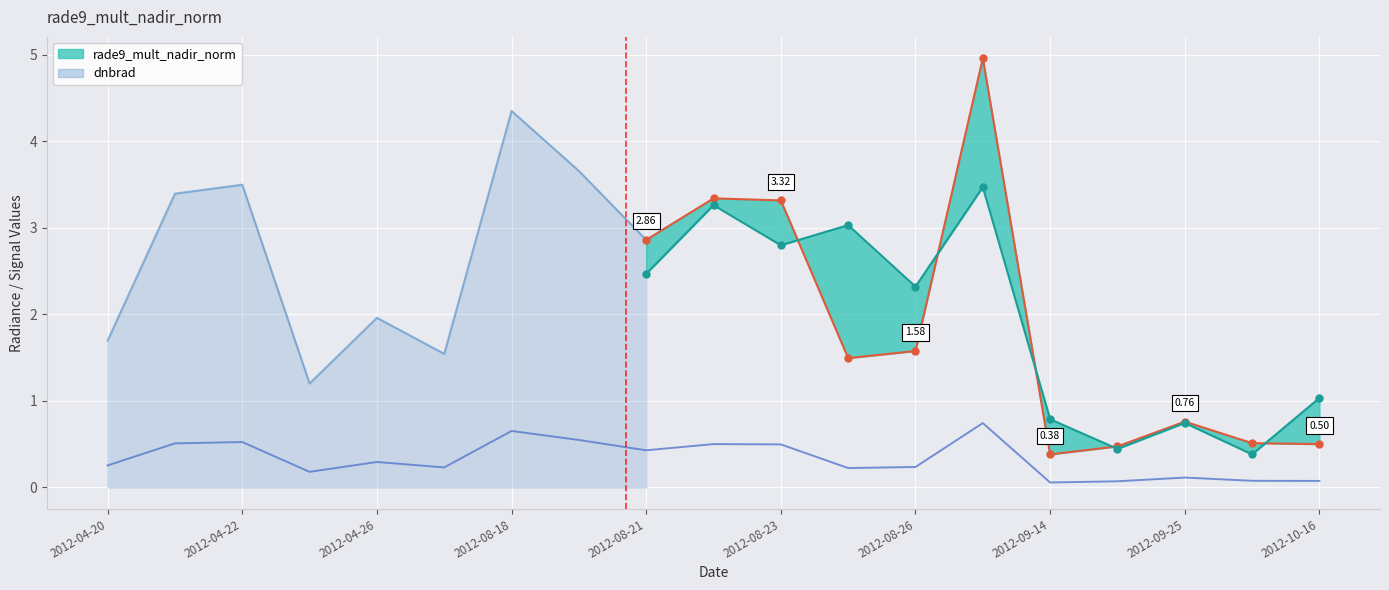

Reading right to left, list all the values displayed in this chart.

0.1	0.1	0.1	0.1	0.1	0.7	0.2	0.2	0.5	0.5	0.4	0.5	0.7	0.2	0.3	0.2	0.5	0.5	0.3